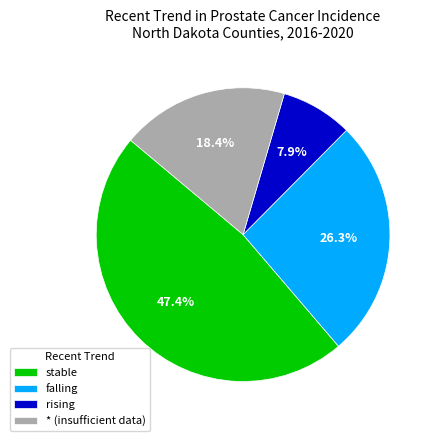

The stable slice represents 23% of the pie. True or false?

False